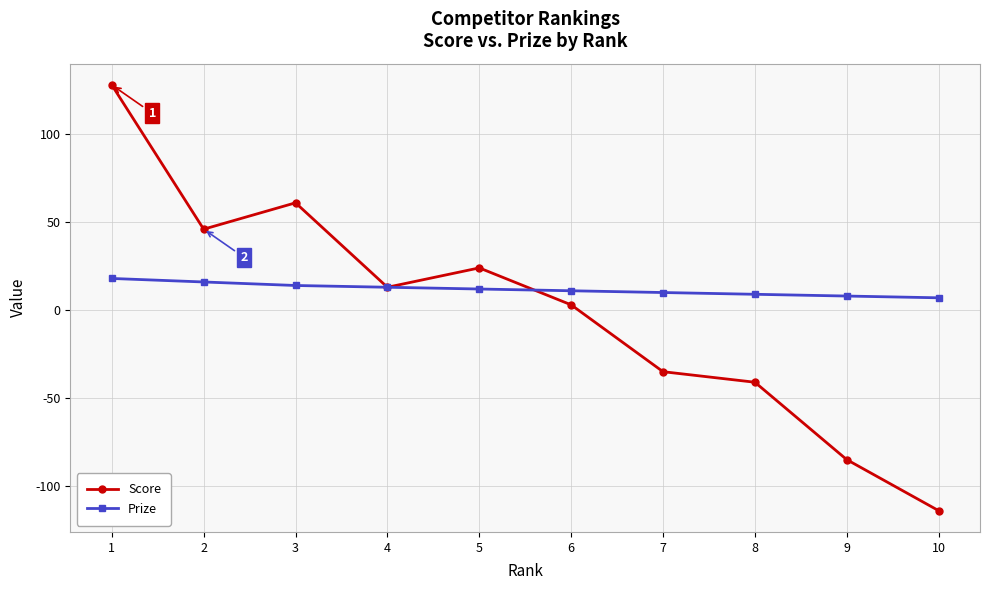

What is the average value of the Prize series?

12